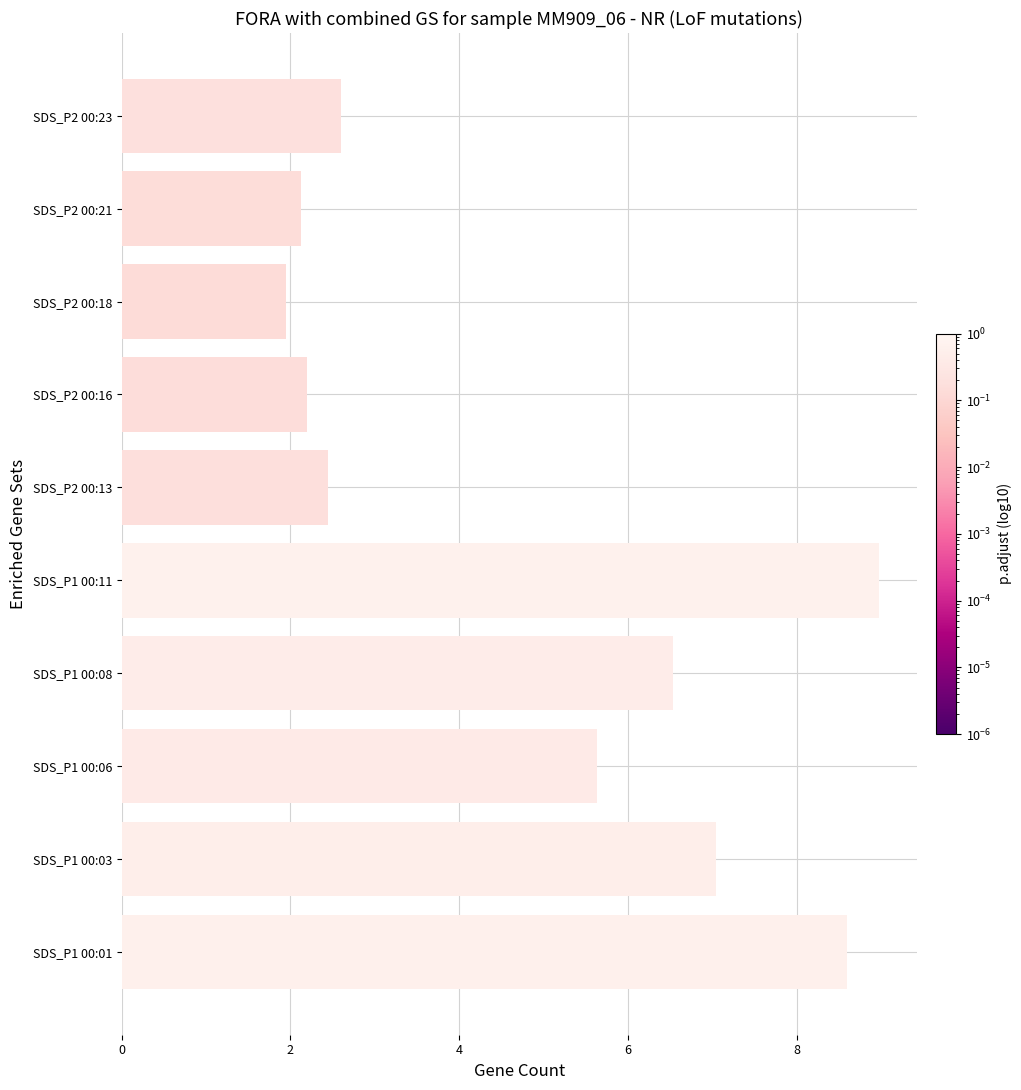

Between SDS_P2 00:18 and SDS_P1 00:03, which is larger?

SDS_P1 00:03